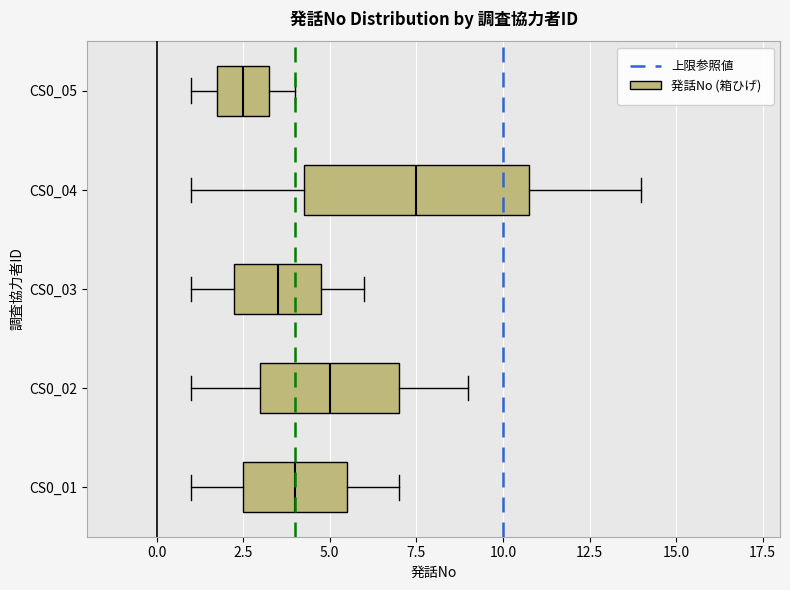

Reading bottom to top, transcribe this box plot: for each box, give where its median line is, the range the box spans, and where its two whiskers end, as read against the x-axis. The values are not printed on the chart, so give them approximately, as read against the axis.

CS0_01: median 4.0, box 2.5 to 5.5, whiskers 1.0 to 7.0
CS0_02: median 5.0, box 3.0 to 7.0, whiskers 1.0 to 9.0
CS0_03: median 3.5, box 2.5 to 5.0, whiskers 1.0 to 6.0
CS0_04: median 7.5, box 4.5 to 11.0, whiskers 1.0 to 14.0
CS0_05: median 2.5, box 2.0 to 3.5, whiskers 1.0 to 4.0